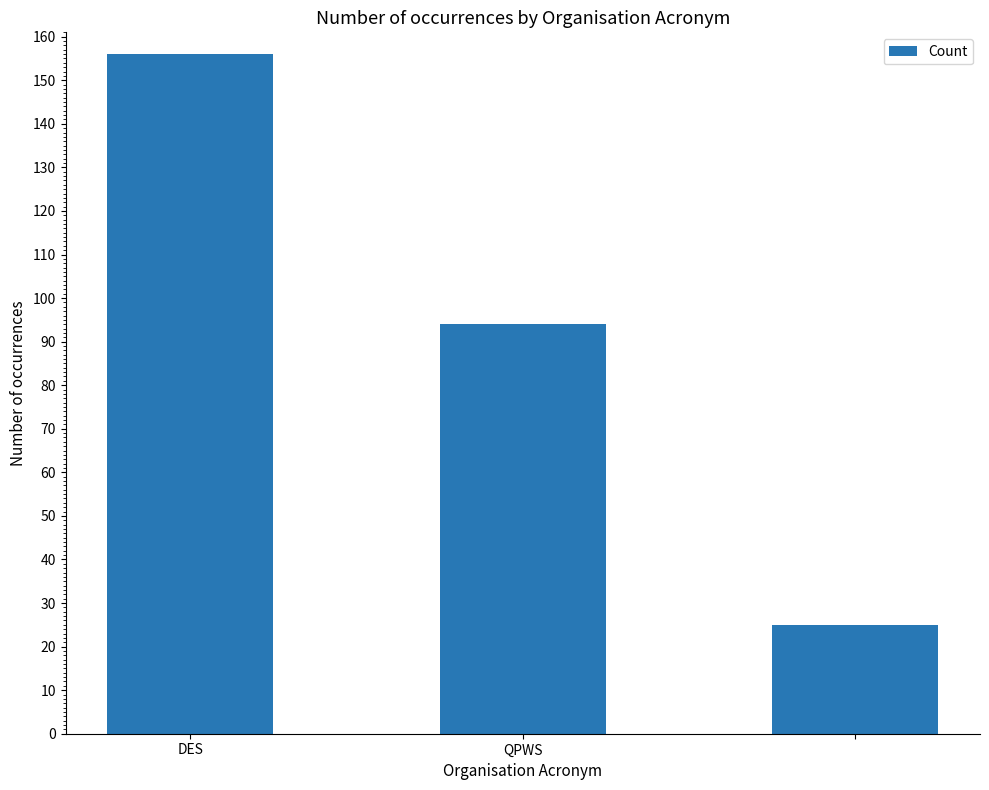

How many distinct data groups are displayed?

1